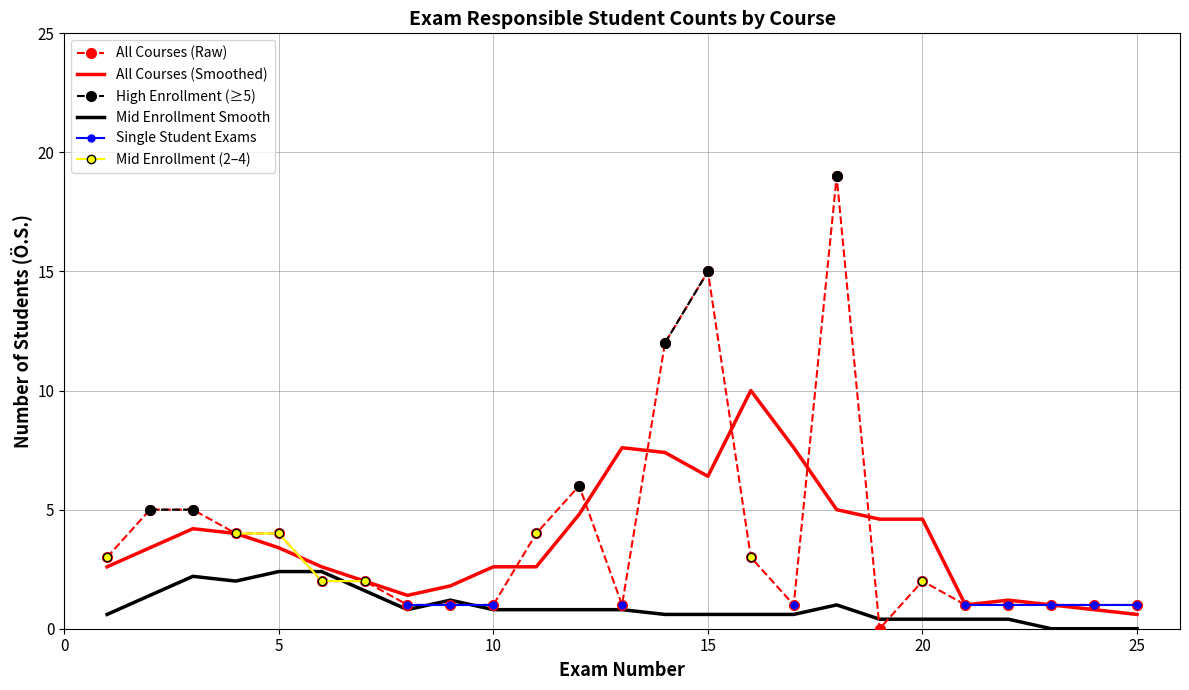

True or false: All Courses (Smoothed) has a value of 11.0 at 15.

False